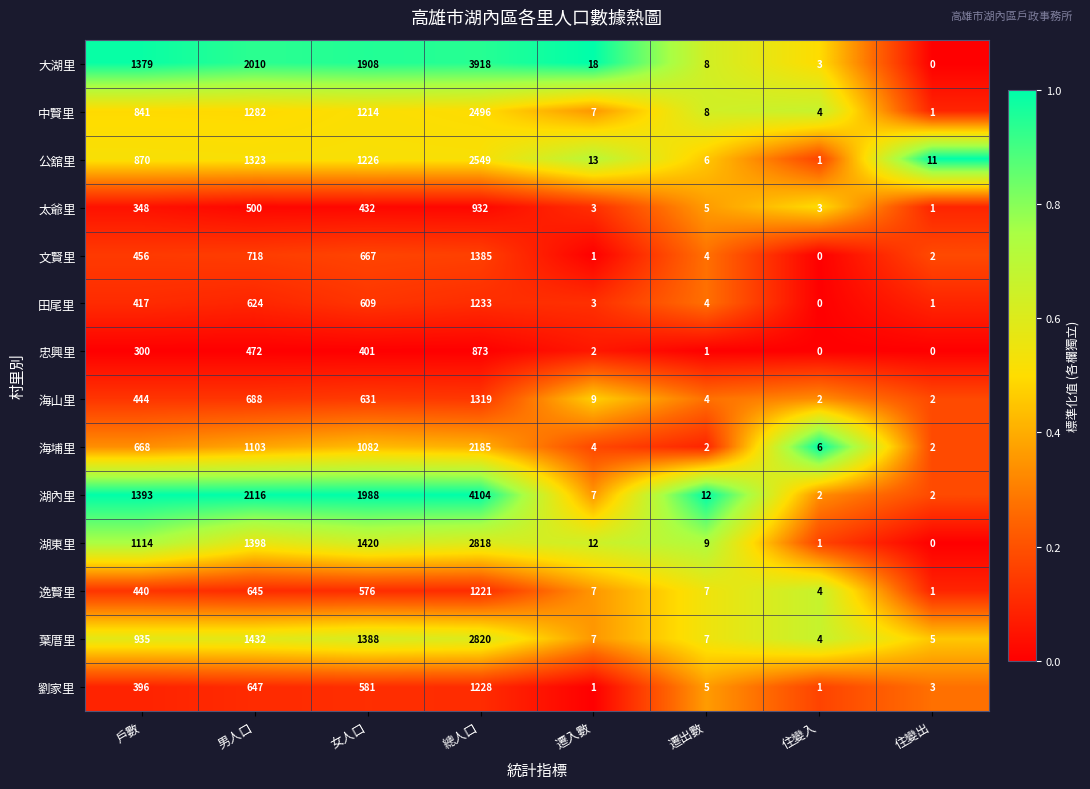

What is the maximum value for 海山里?

1319